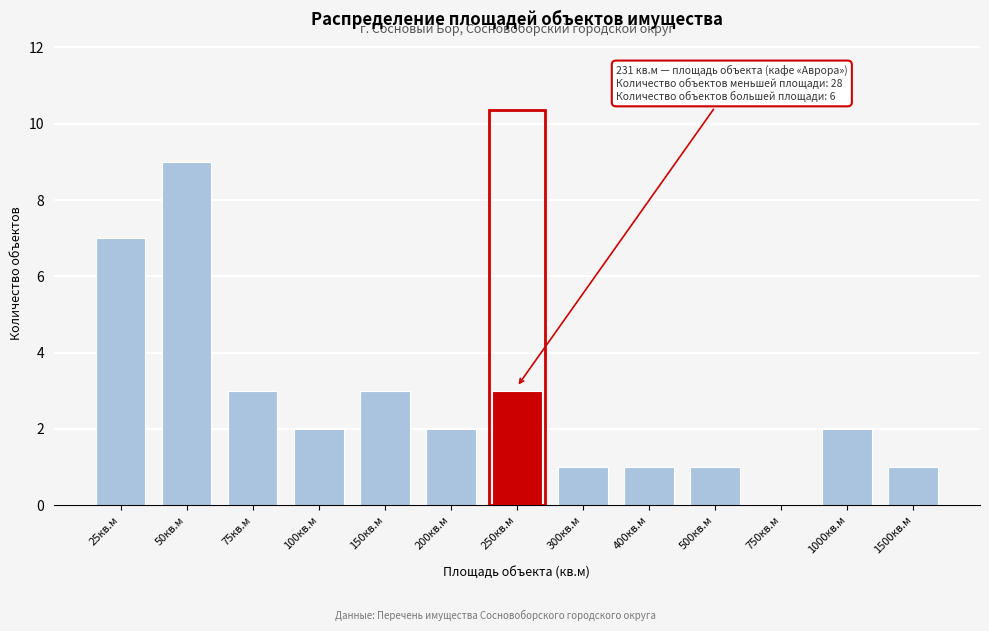

Reading left to right, extract all data points from this chart.

25кв.м=7	50кв.м=9	75кв.м=3	100кв.м=2	150кв.м=3	200кв.м=2	250кв.м=3	300кв.м=1	400кв.м=1	500кв.м=1	750кв.м=0	1000кв.м=2	1500кв.м=1